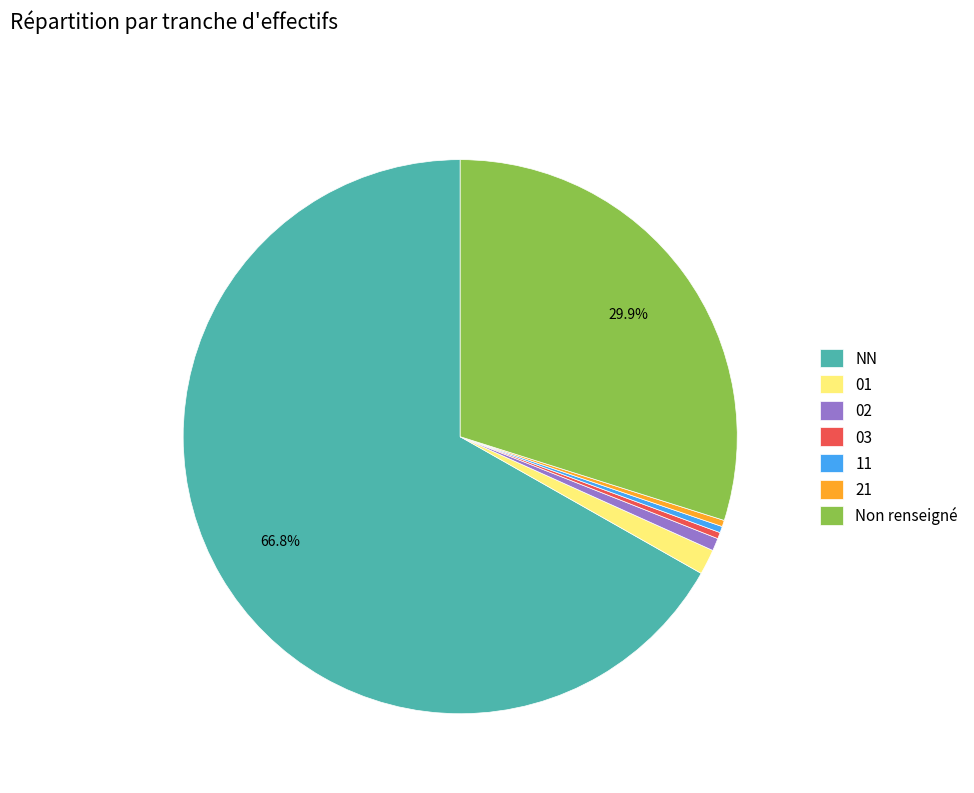

To the nearest percent, what is the combined percentage of NN and 03?

67%